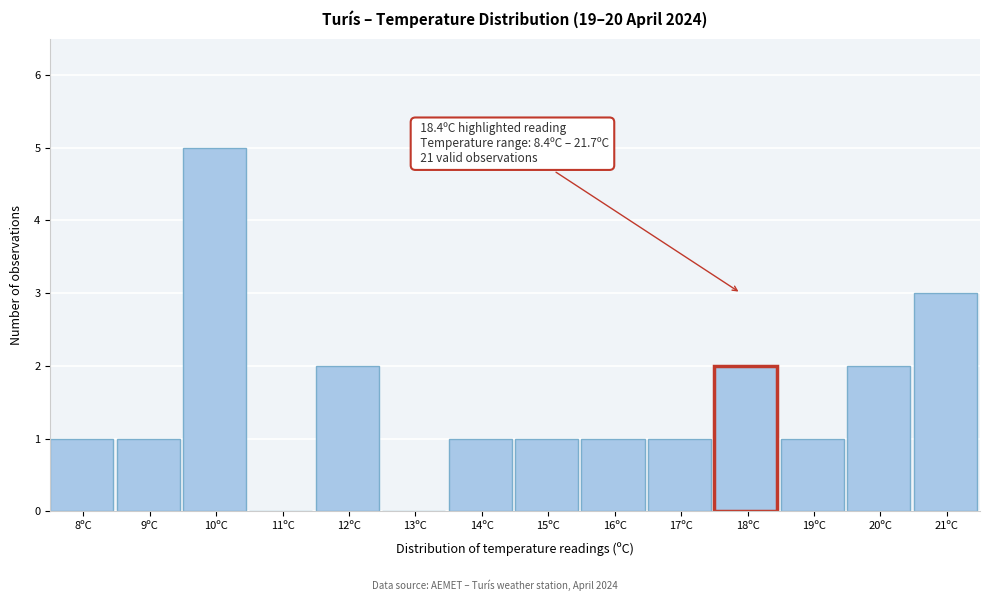

Reading right to left, what are all the values shown in this chart?

21ºC=3	20ºC=2	19ºC=1	18ºC=2	17ºC=1	16ºC=1	15ºC=1	14ºC=1	13ºC=0	12ºC=2	11ºC=0	10ºC=5	9ºC=1	8ºC=1